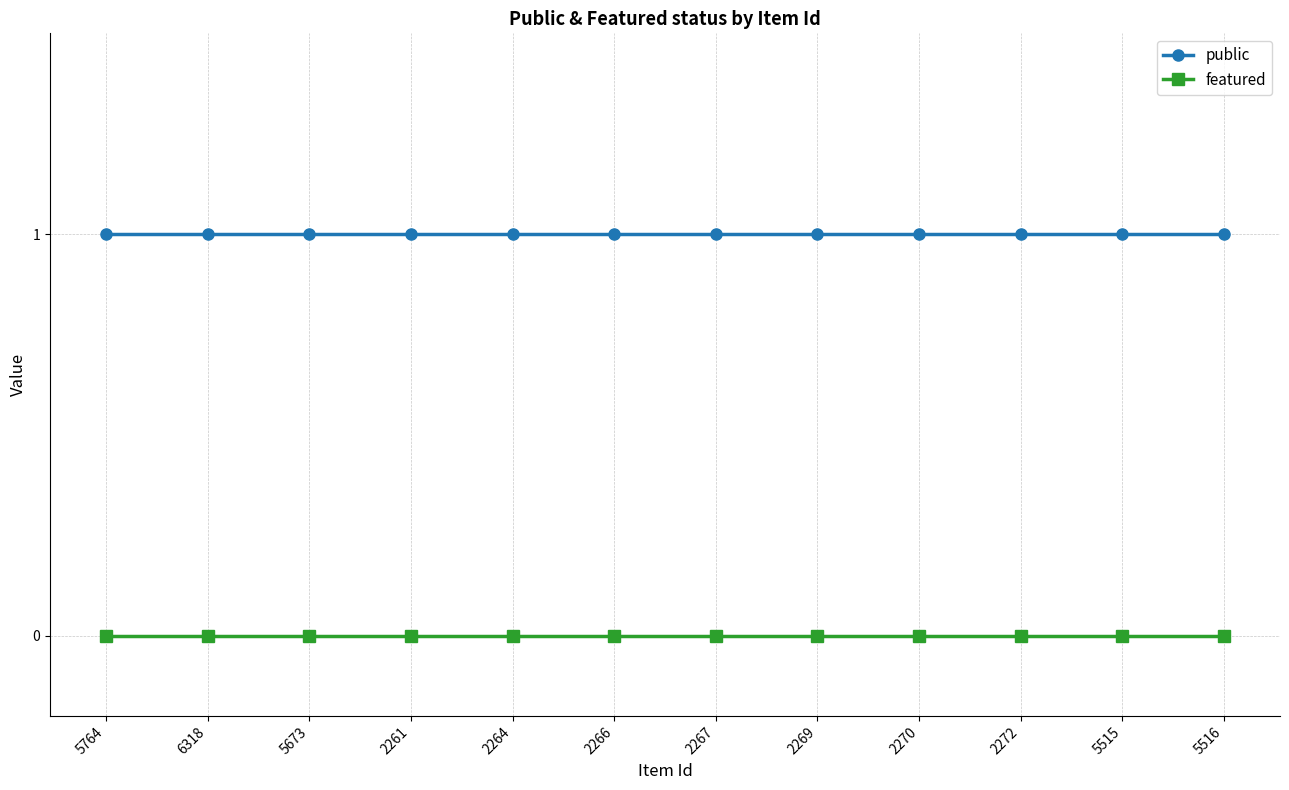

What is the label of the 7th point from the right?

2266